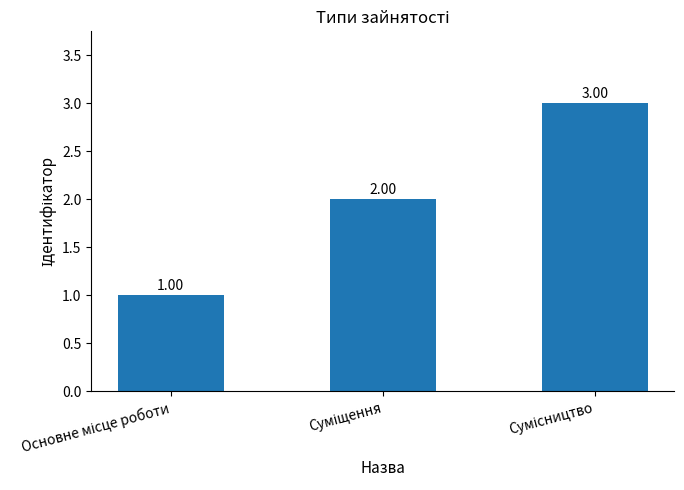

The value at Суміщення is 3. True or false?

False